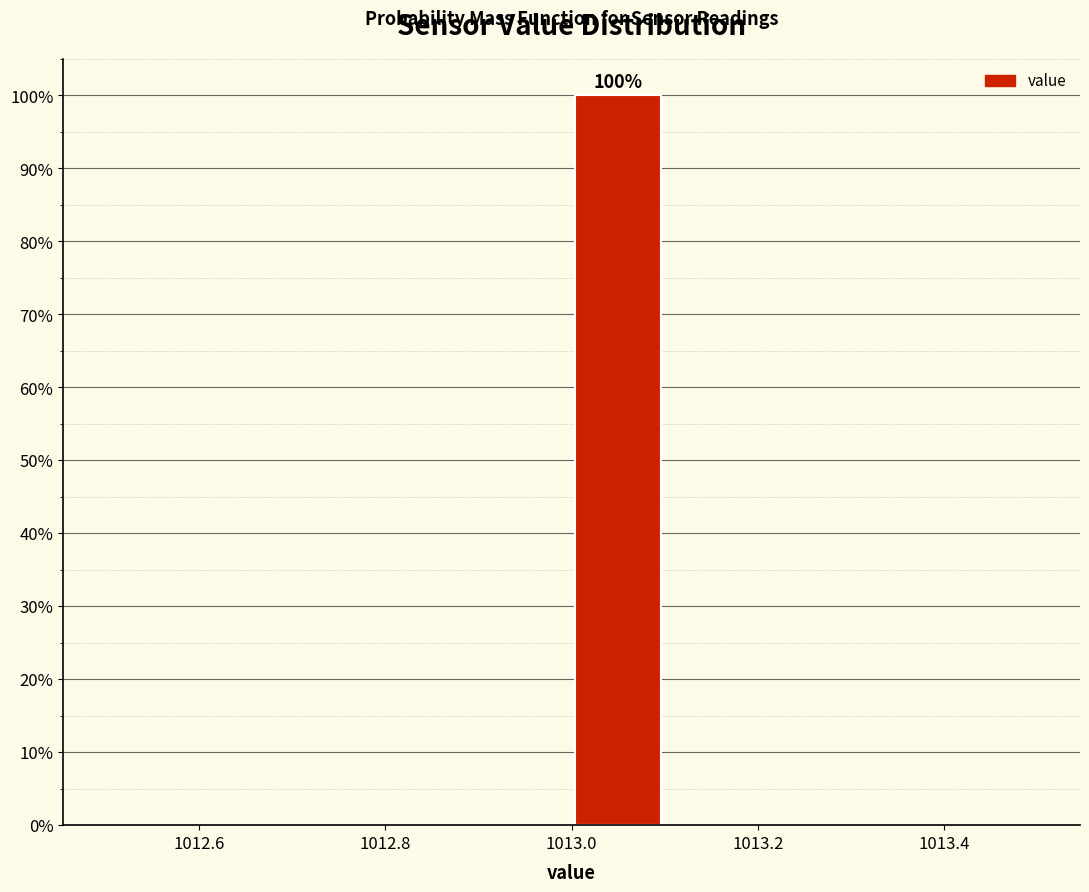

Which range on the x-axis has the tallest bar?

1013.0 to 1013.1